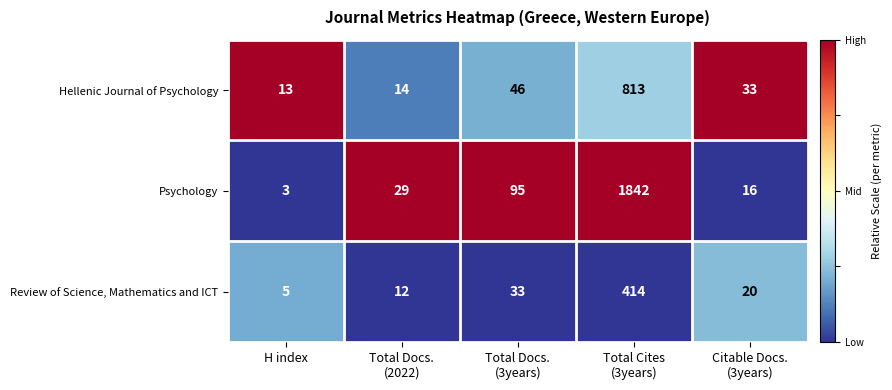

Which label corresponds to the smallest value in the chart?

H index